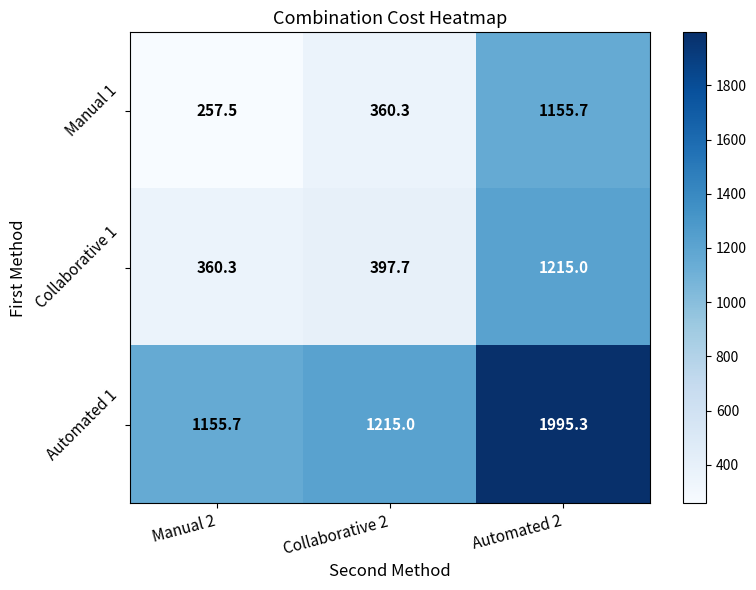

What is the total value across all series at Collaborative 2?

1973.0